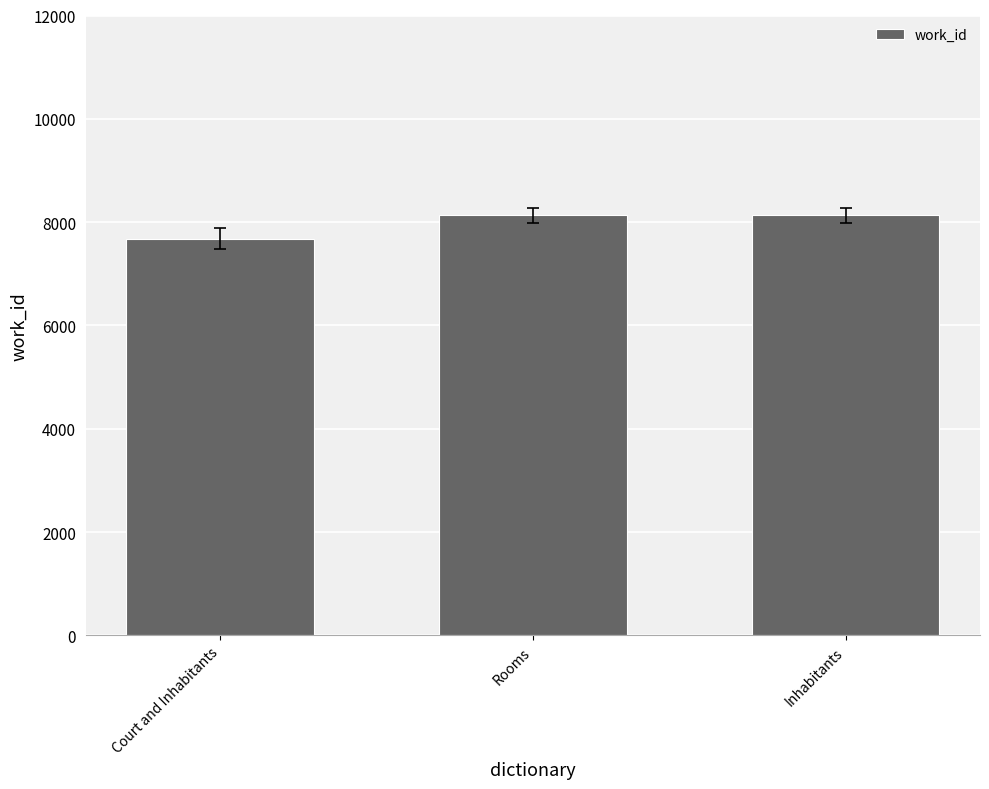

Approximately how many times larger is the value at Rooms compared to Court and Inhabitants?

1.1